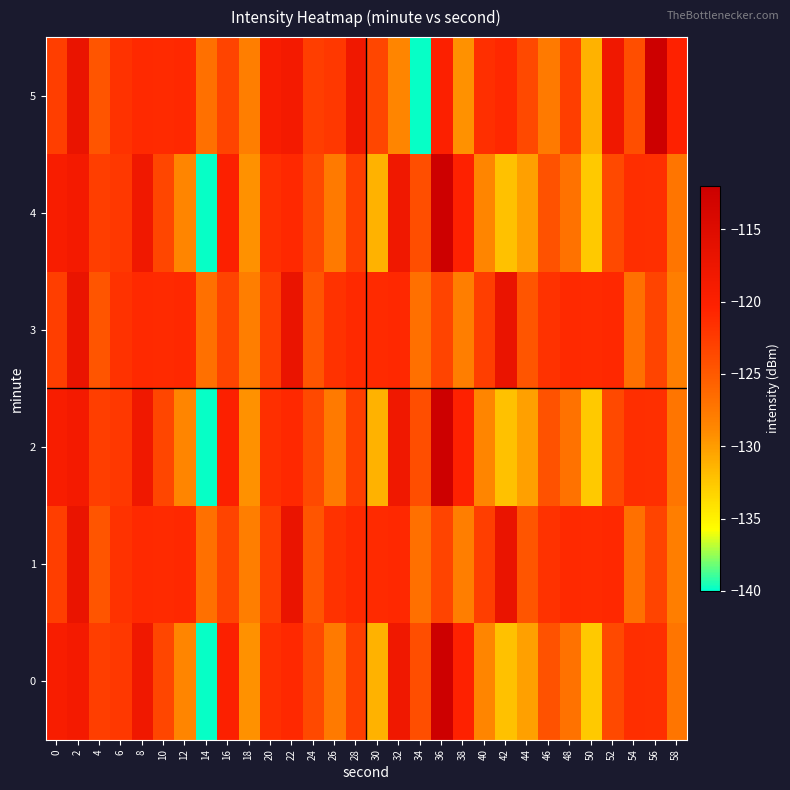

Count the number of categories in the chart.

30